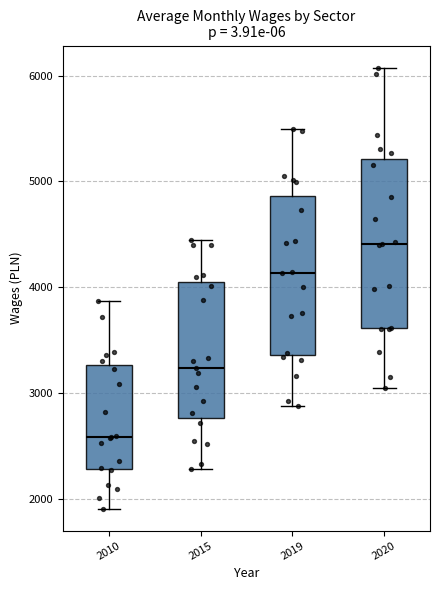

Comparing the boxes themselves (not the whiskers), which one is the tallest?

2020